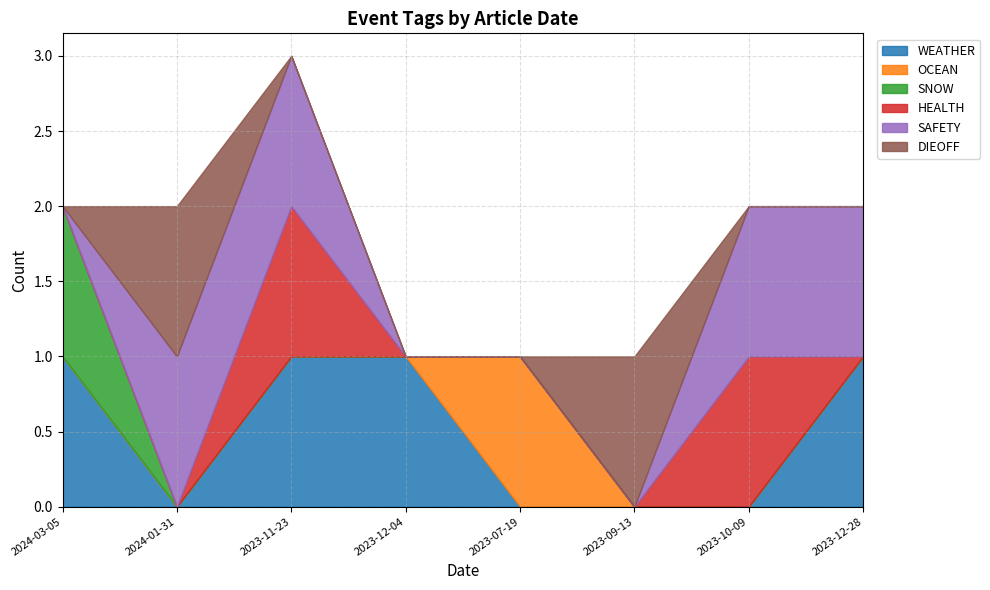

At how many categories does at least one series exceed 0?

8